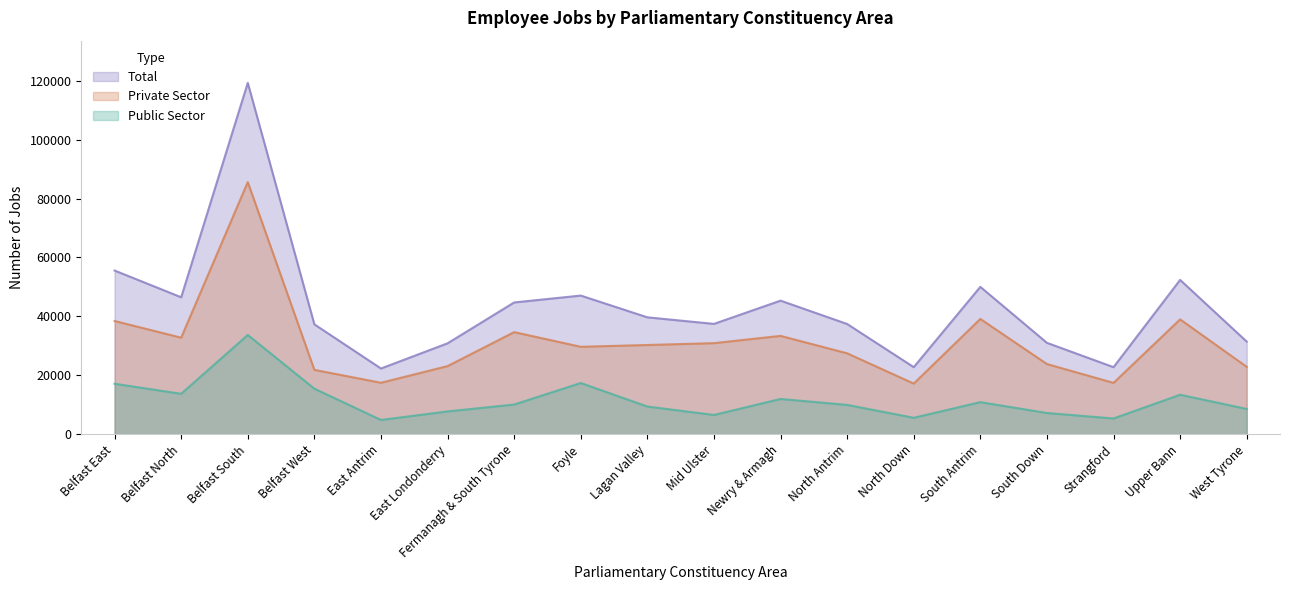

What is the value of the Public Sector point at the 16th from the left?

5344